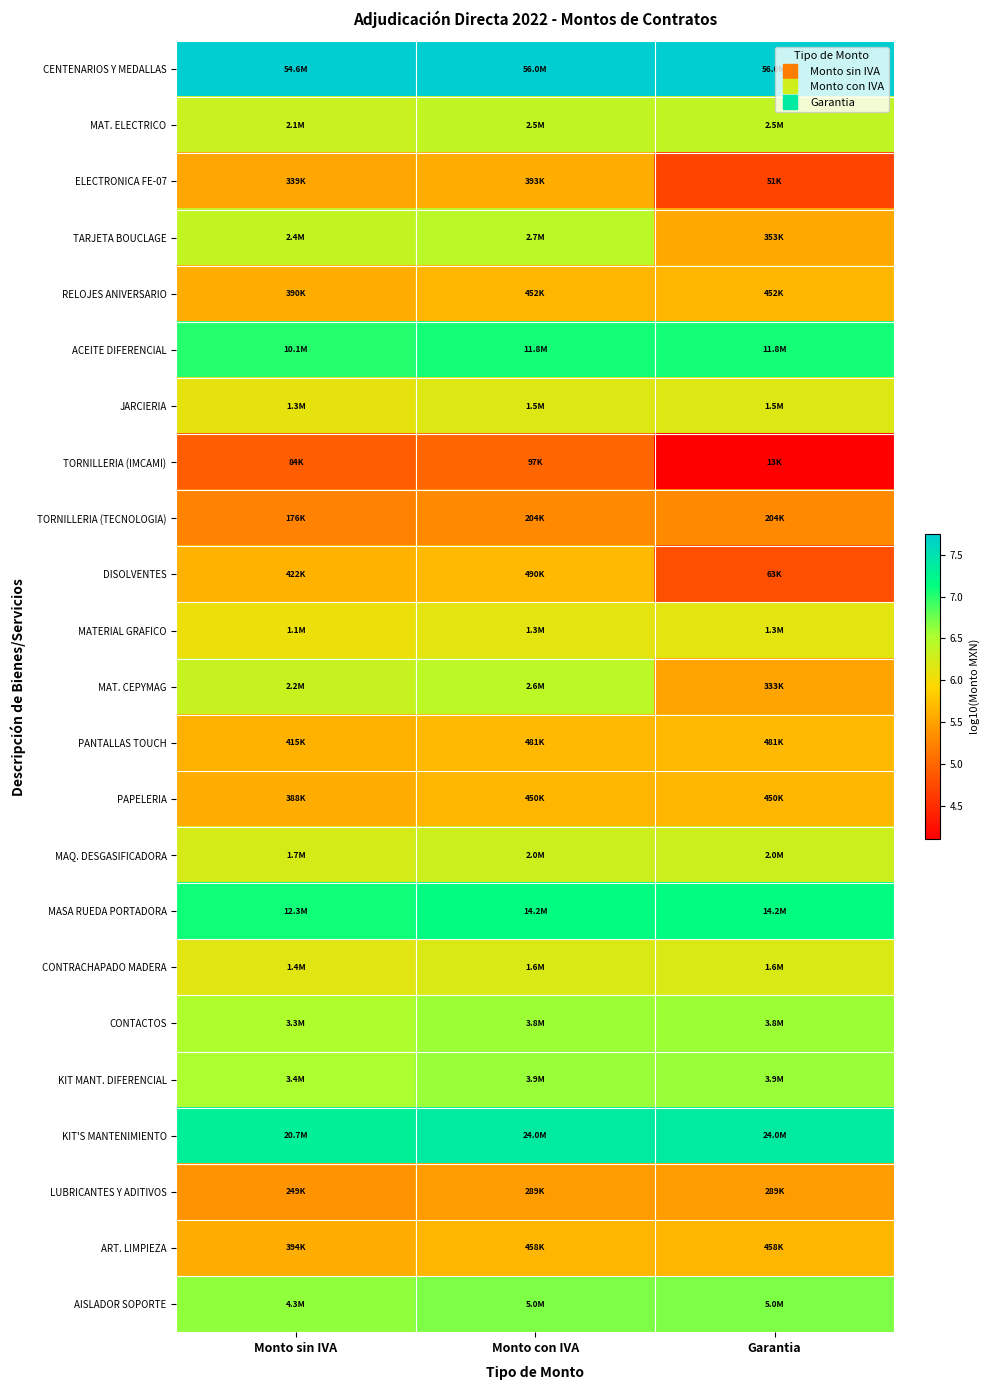

What is the spread (max minus min) of values at Monto sin IVA?

2.8